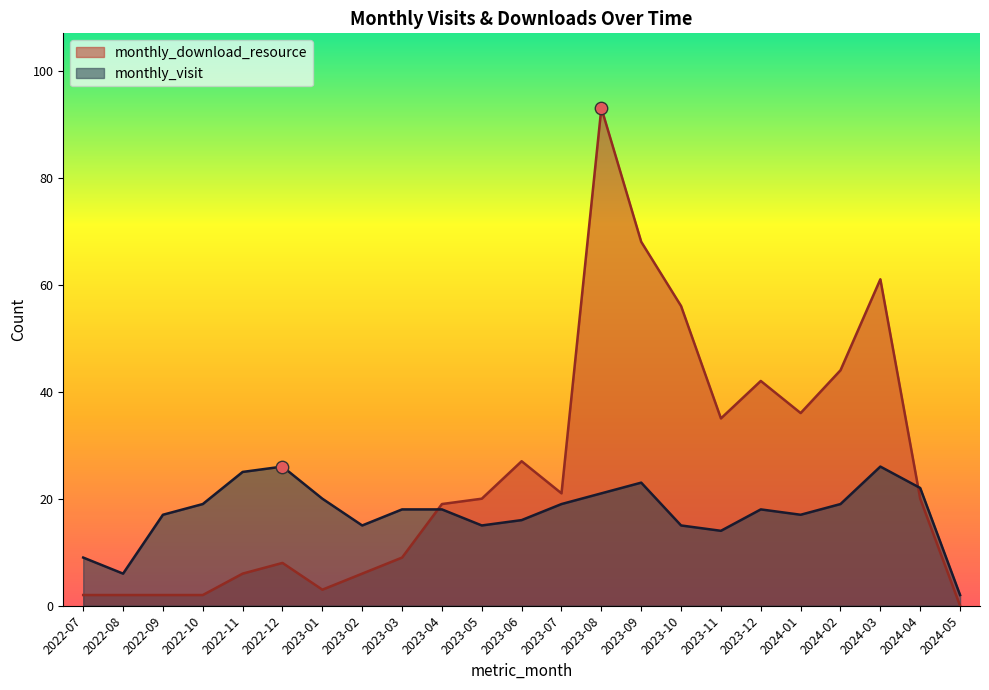

What is the total value across all series at 2023-02?

21